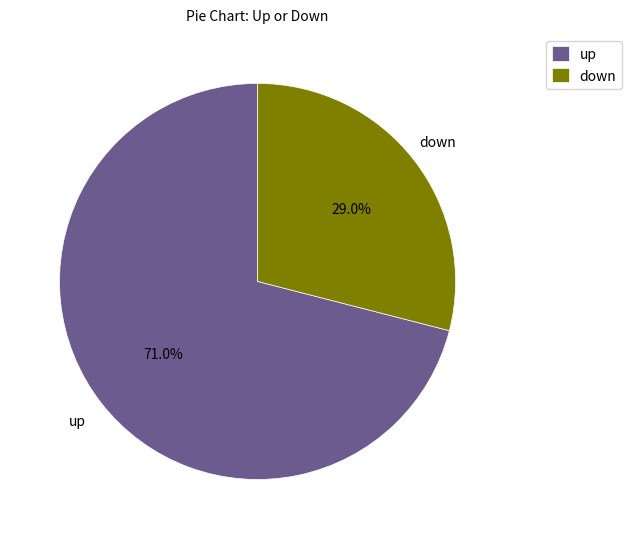

Which slice is the smallest?

down